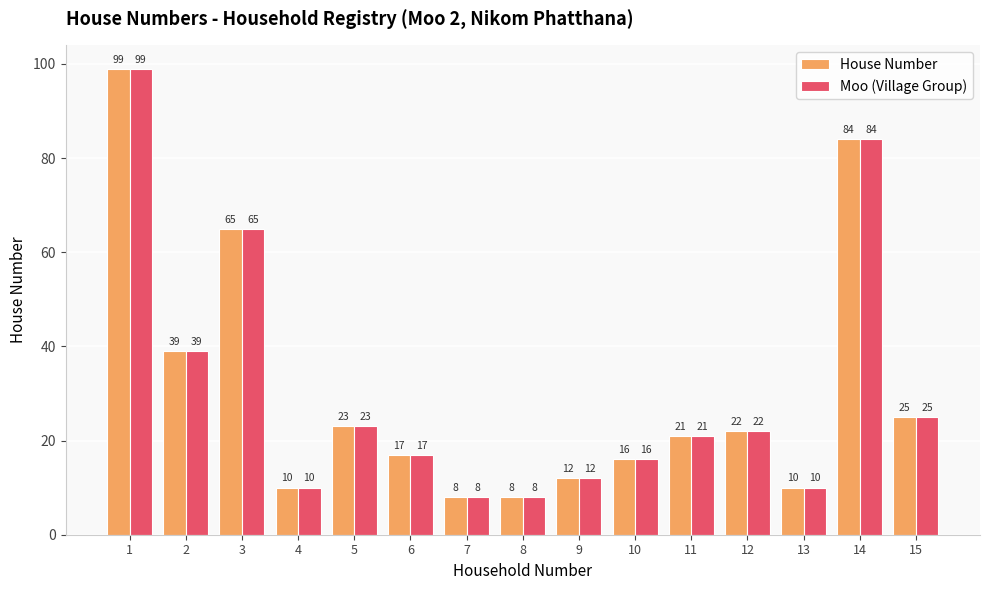

What is the approximate value of Moo (Village Group) at 10, to the nearest 5?

15